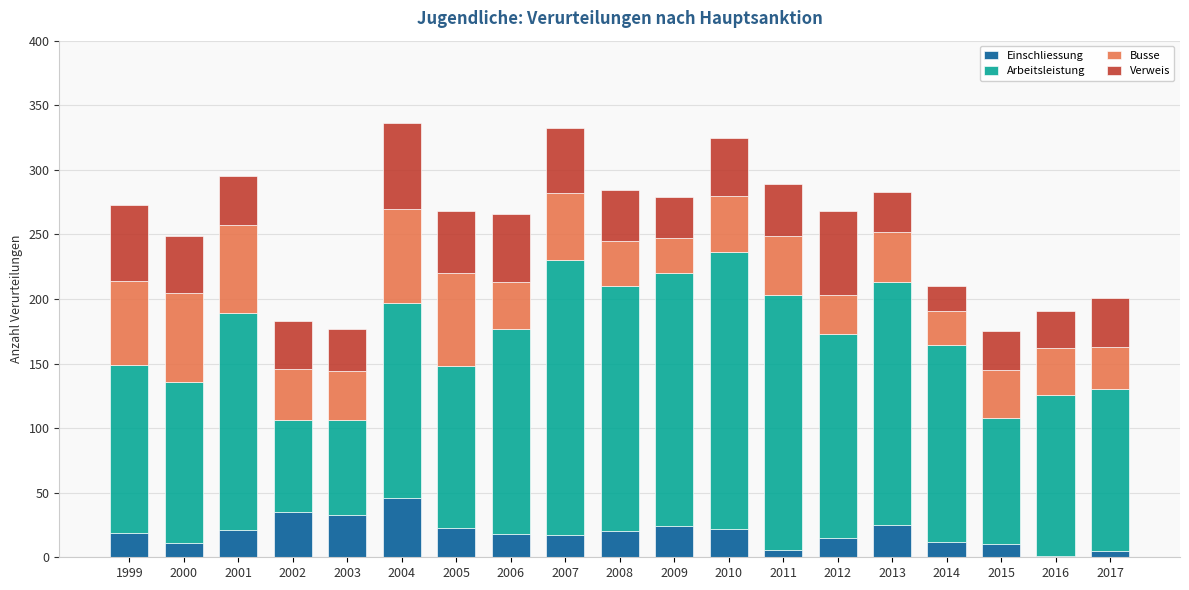

At which label does Einschliessung reach its peak?

2004